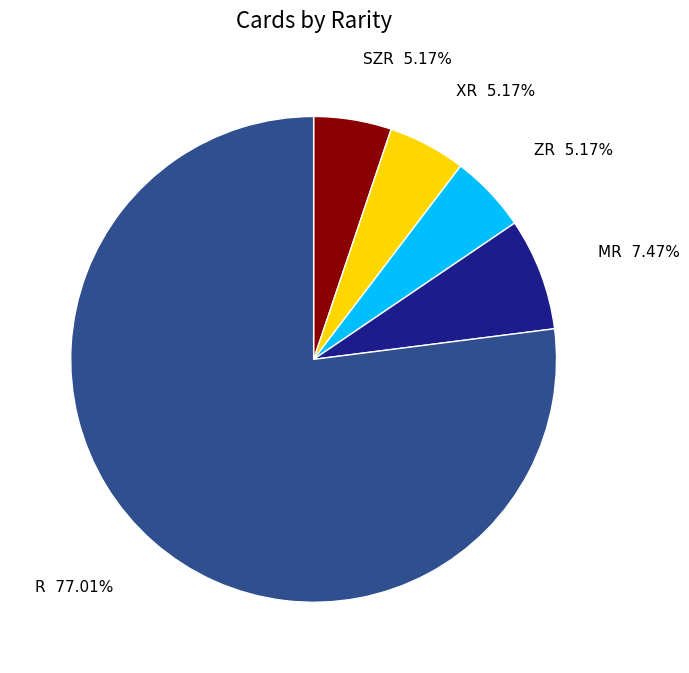

Does any single category account for the majority?

Yes